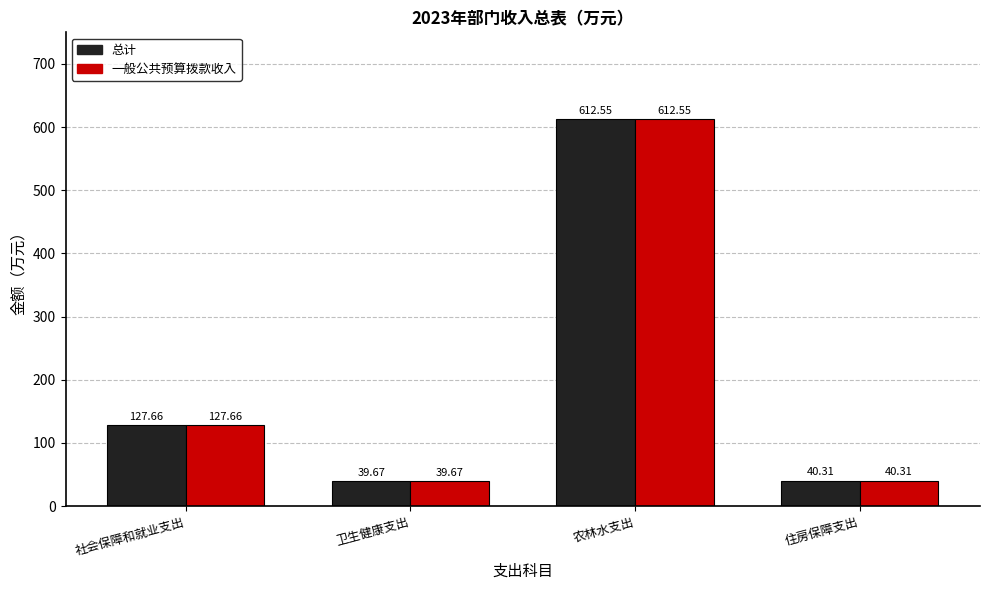

At which label does 一般公共预算拨款收入 first exceed 127?

社会保障和就业支出